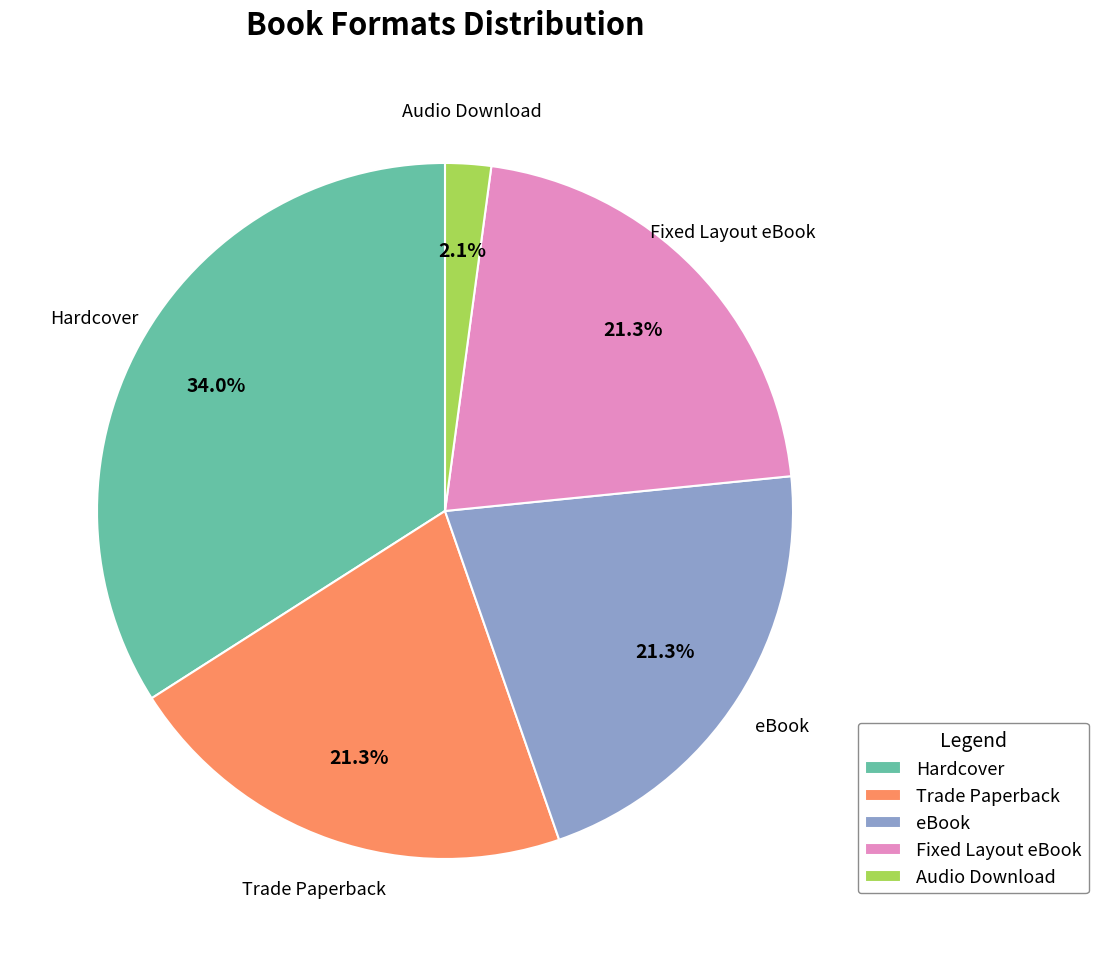

True or false: Audio Download accounts for 13% of the total.

False